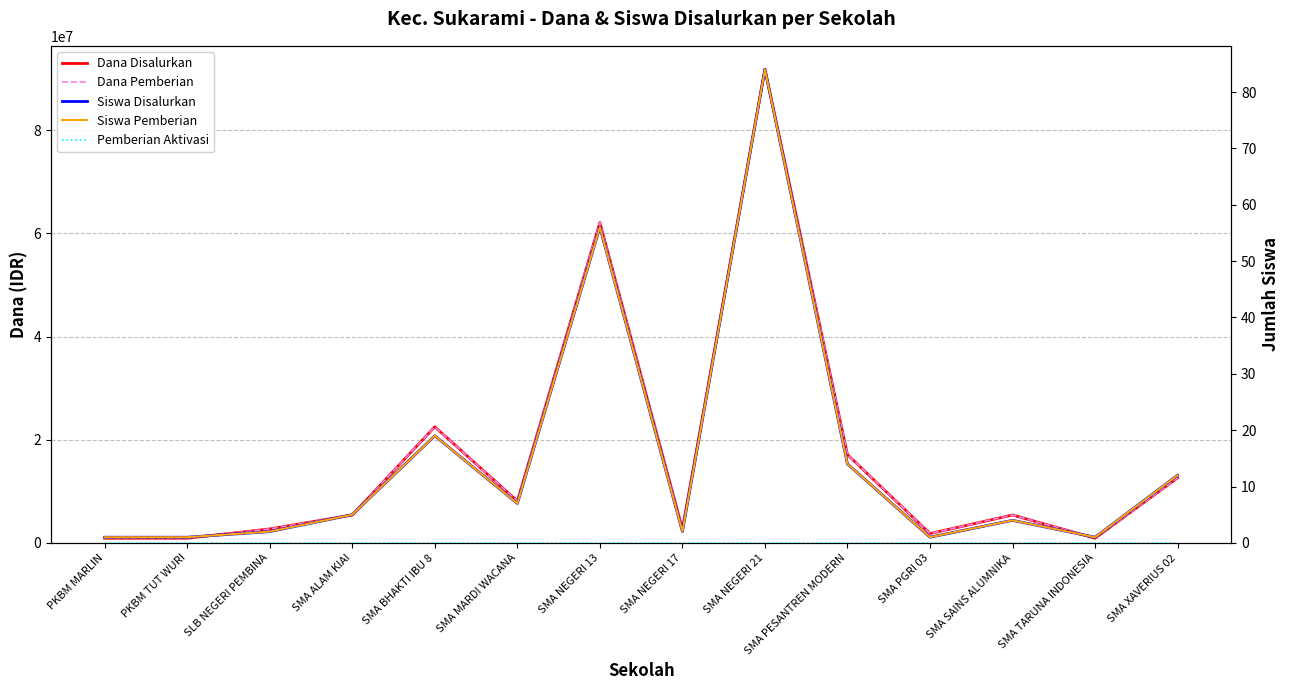

What are all the series names shown in the legend?

Dana Disalurkan, Dana Pemberian, Siswa Disalurkan, Siswa Pemberian, Pemberian Aktivasi